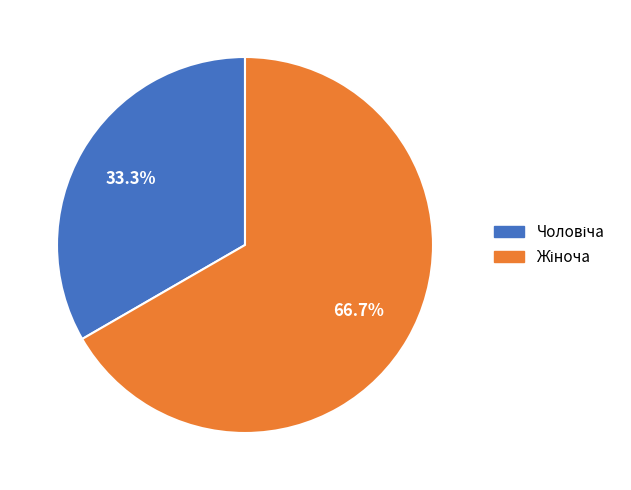

How many slices are in this pie chart?

2